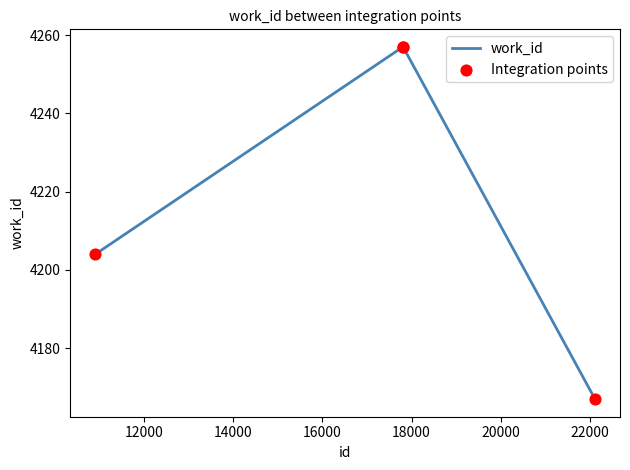

What is the minimum value shown in the chart?

4167